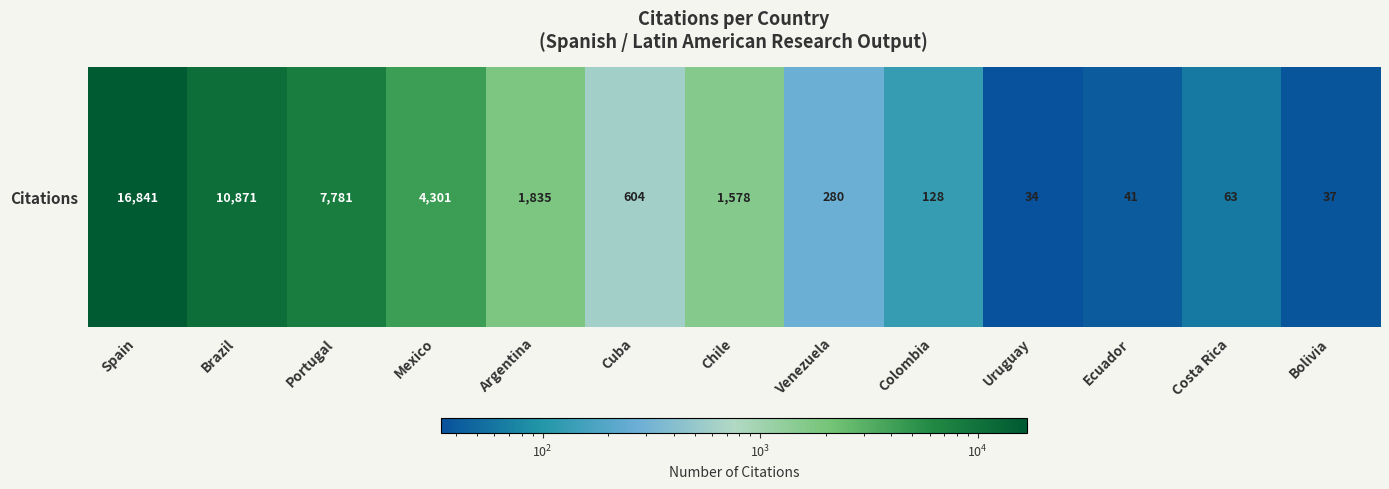

The chart shows a value of 1835 at Argentina. True or false?

True